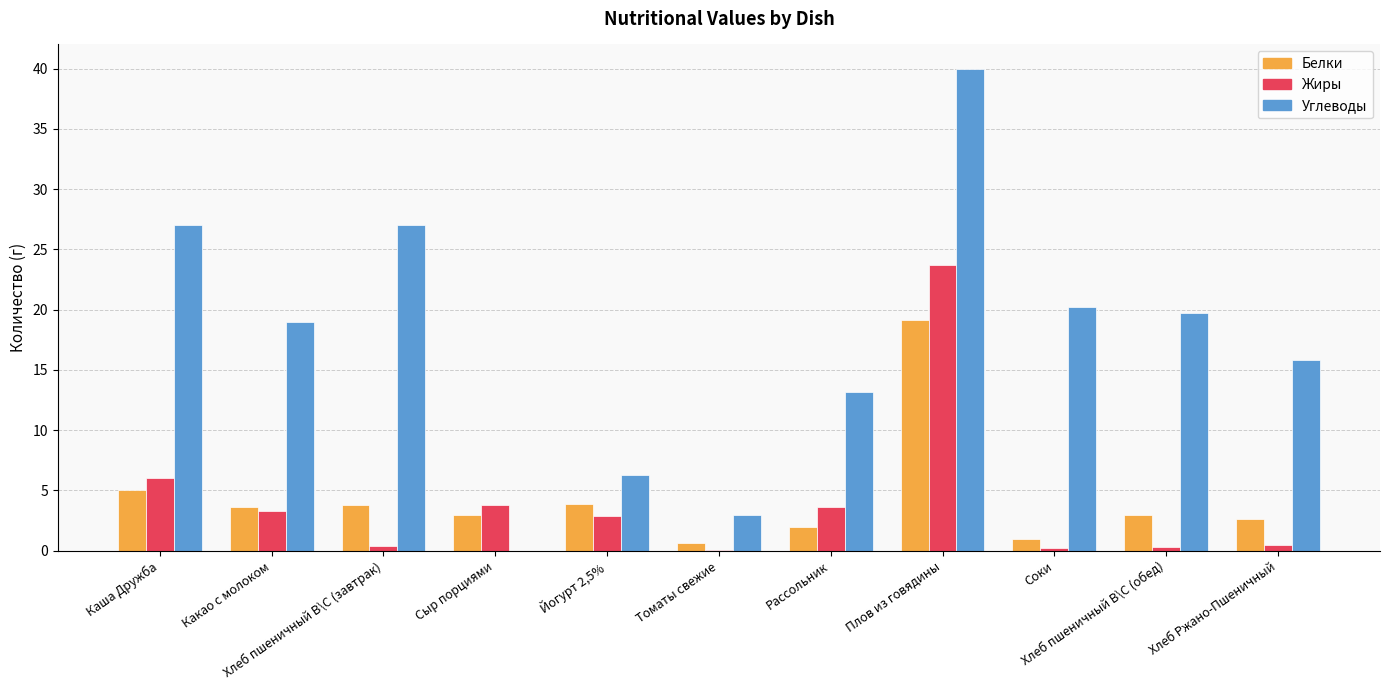

Which series has the largest total across all categories?

Углеводы